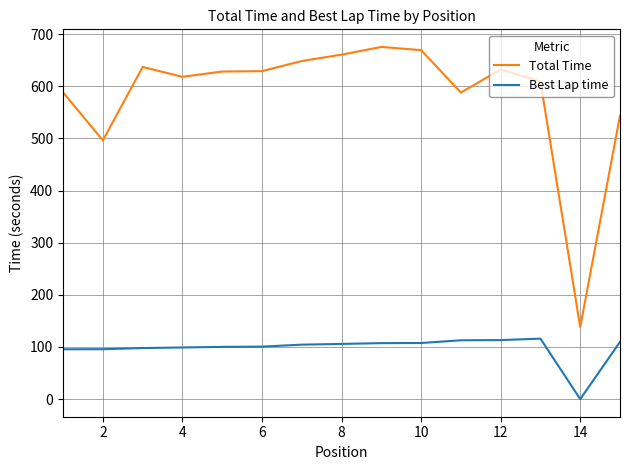

True or false: Best Lap time and Total Time intersect in this chart.

False